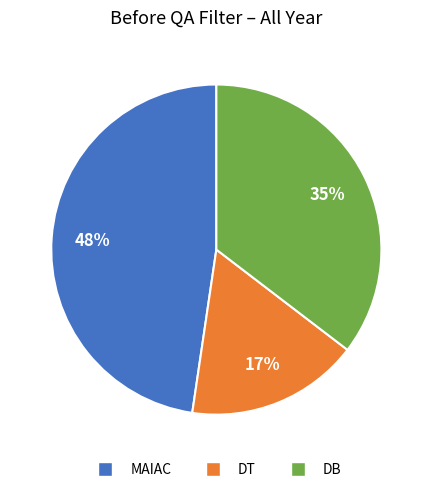

Rank the categories by value from lowest to highest.

DT, DB, MAIAC